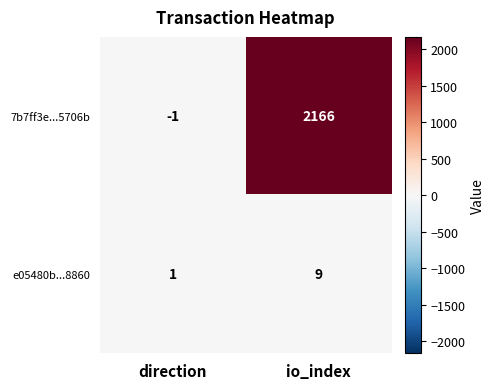

How many distinct data groups are displayed?

2